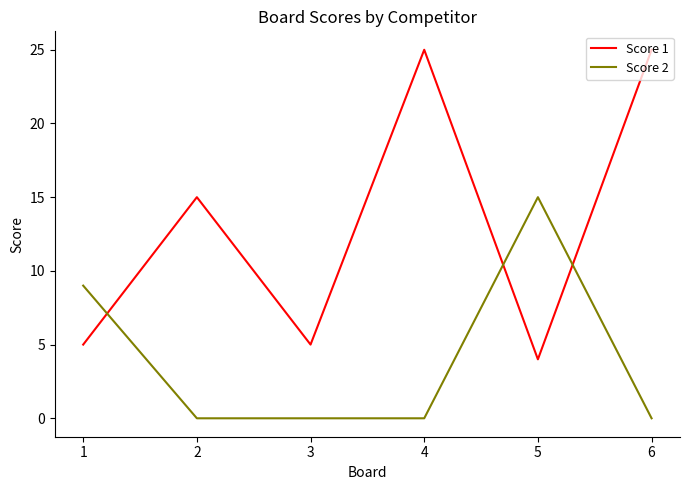

Which series has the widest spread of values?

Score 1